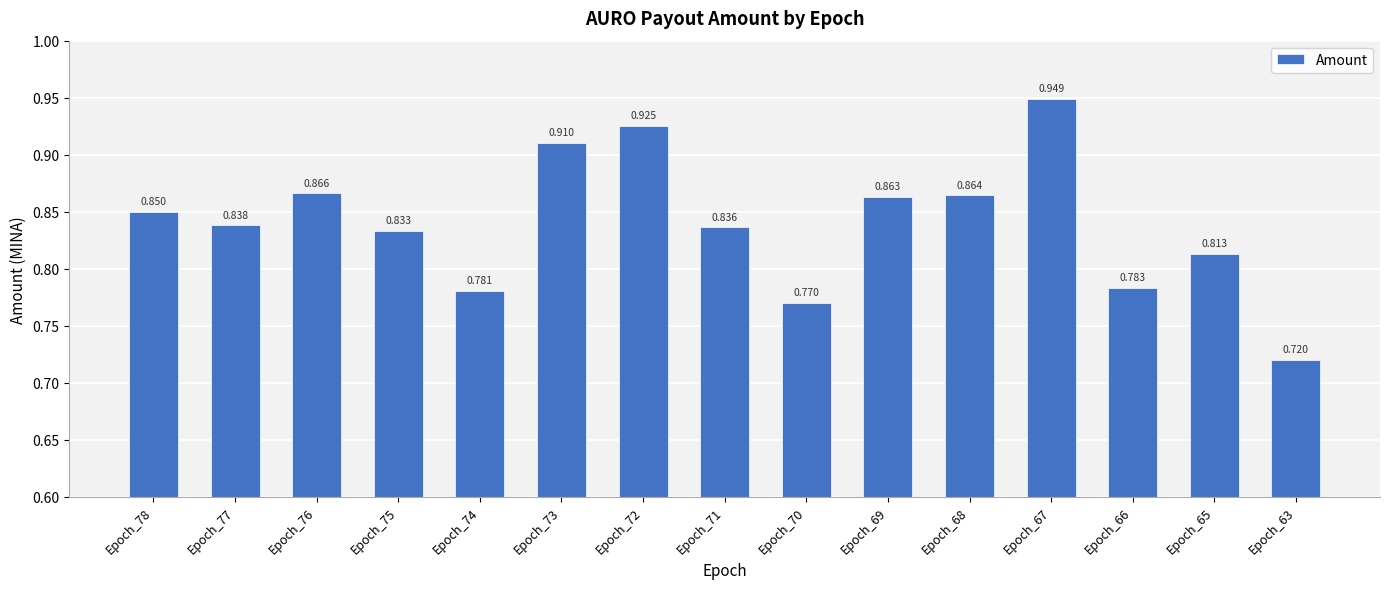

Which category has the highest value across all series?

Epoch_67